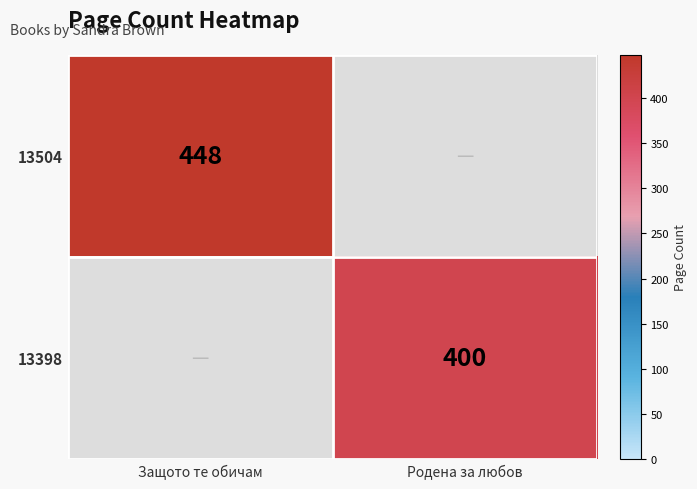

Is it true that 13398 equals 562 at Родена за любов?

False